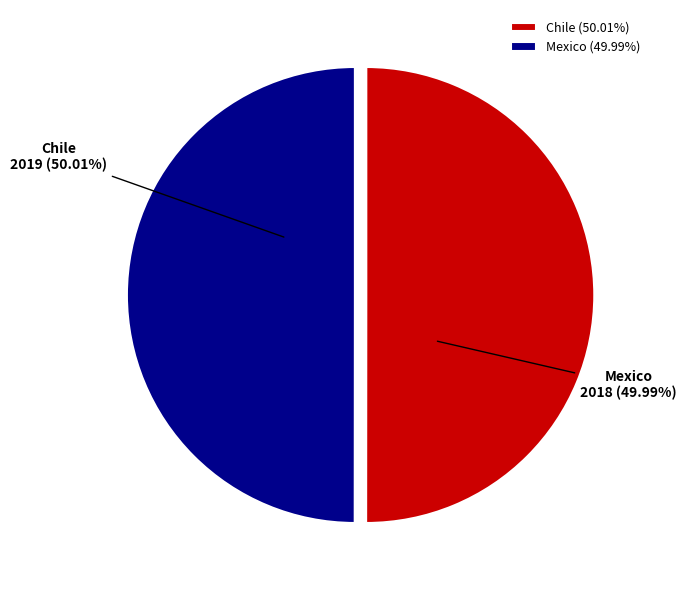

Approximately how many times larger is the value at Chile compared to Mexico?

1.0